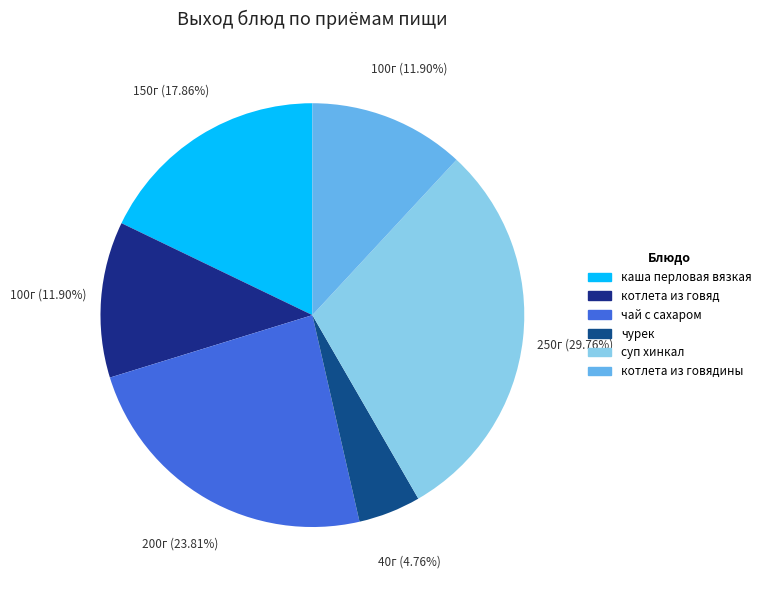

Count the number of slices in the pie.

6